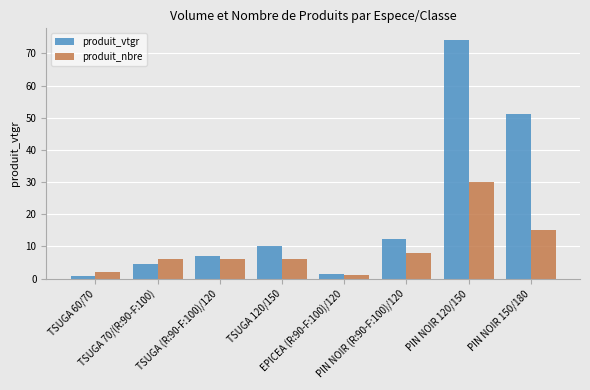

What is the label of the 5th bar from the left?

EPICEA (R:90-F:100)/120